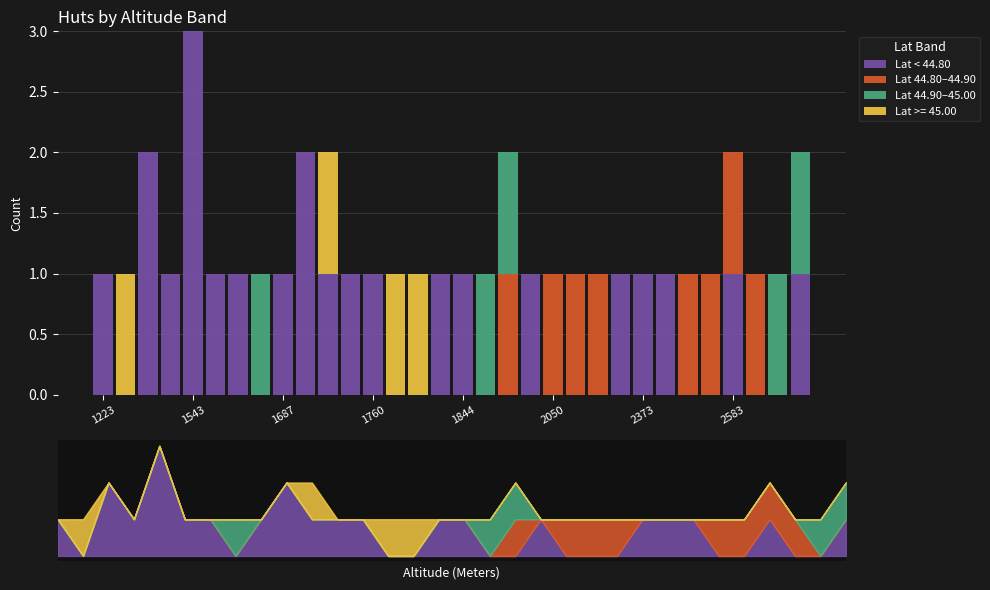

What is the difference between the Lat 44.90–45.00 values at 31 and 1543?

1